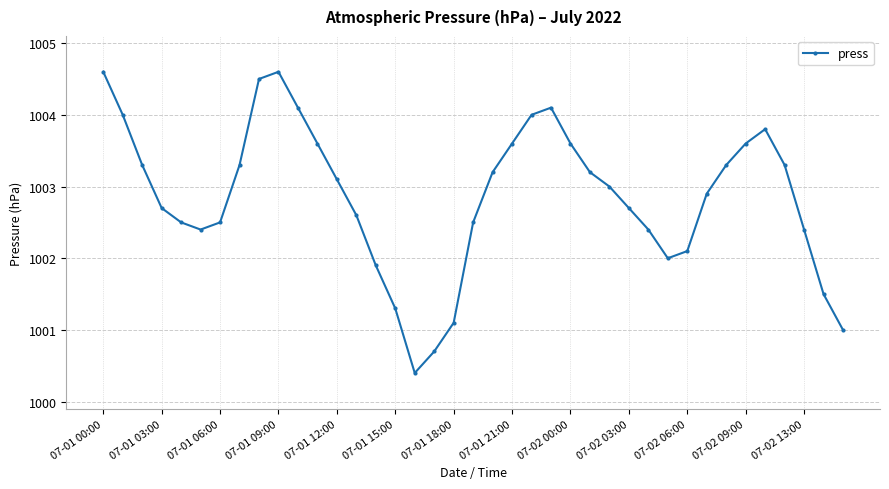

What is the average value?

1002.9